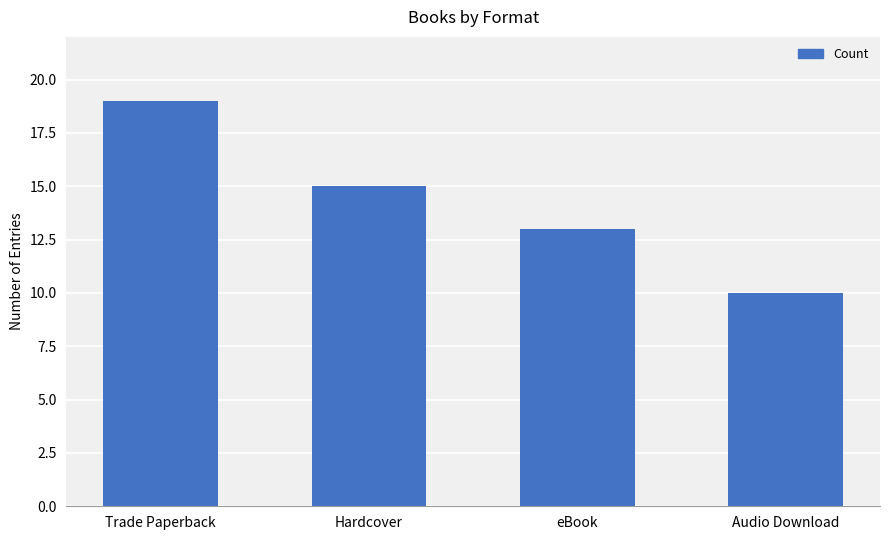

Reading left to right, list all the values displayed in this chart.

Trade Paperback=19	Hardcover=15	eBook=13	Audio Download=10